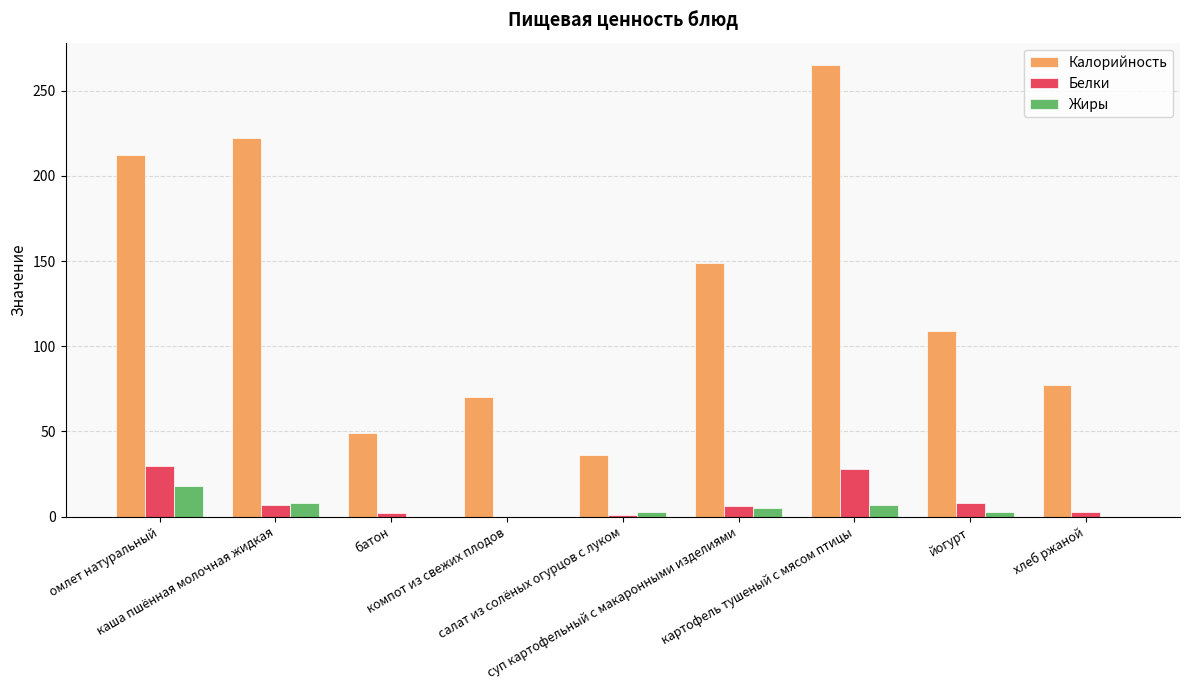

Which series has the largest total across all categories?

Калорийность